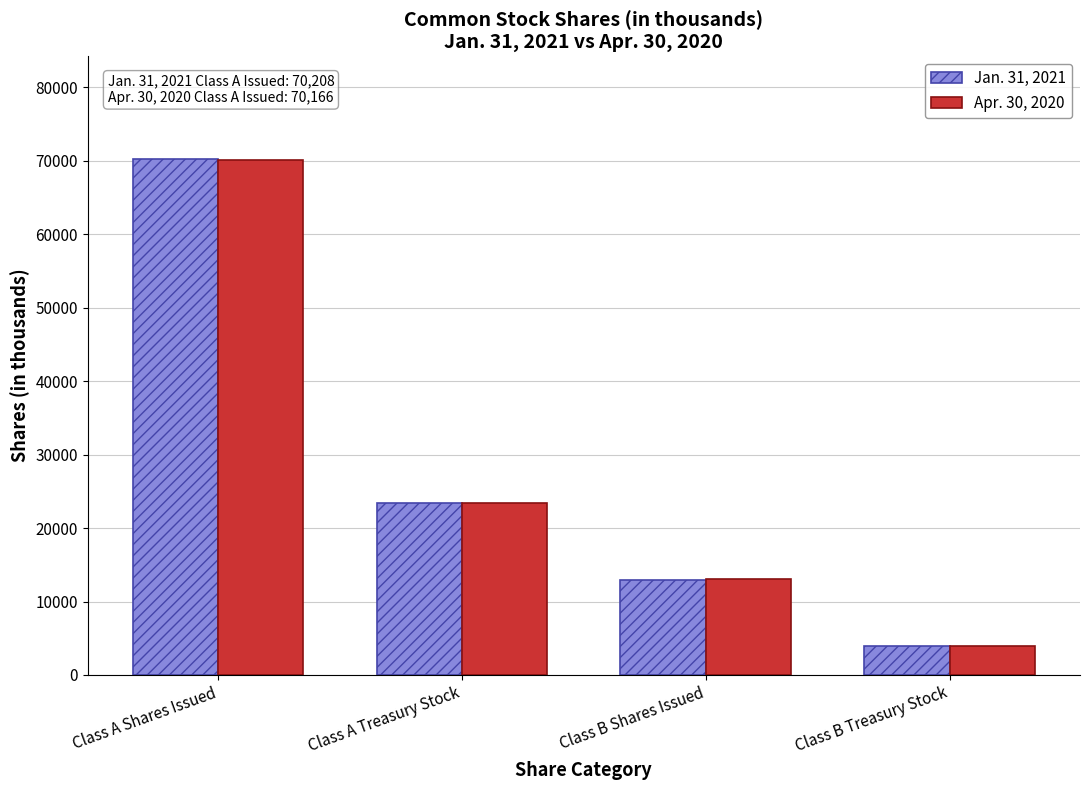

What is the sum of all Apr. 30, 2020 values?

110507